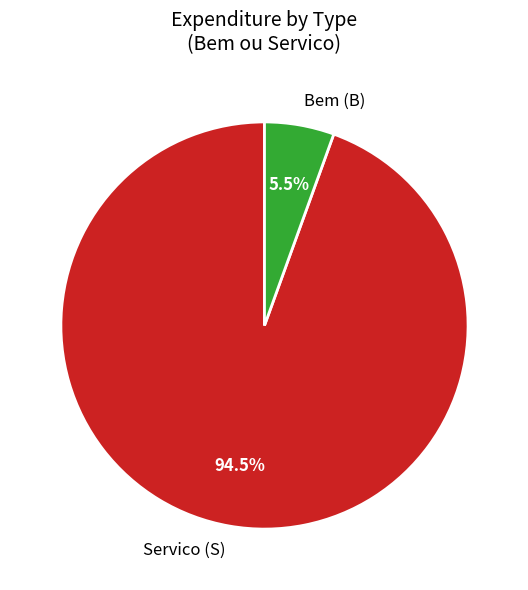

Does Servico (S) represent more than half of the total?

Yes